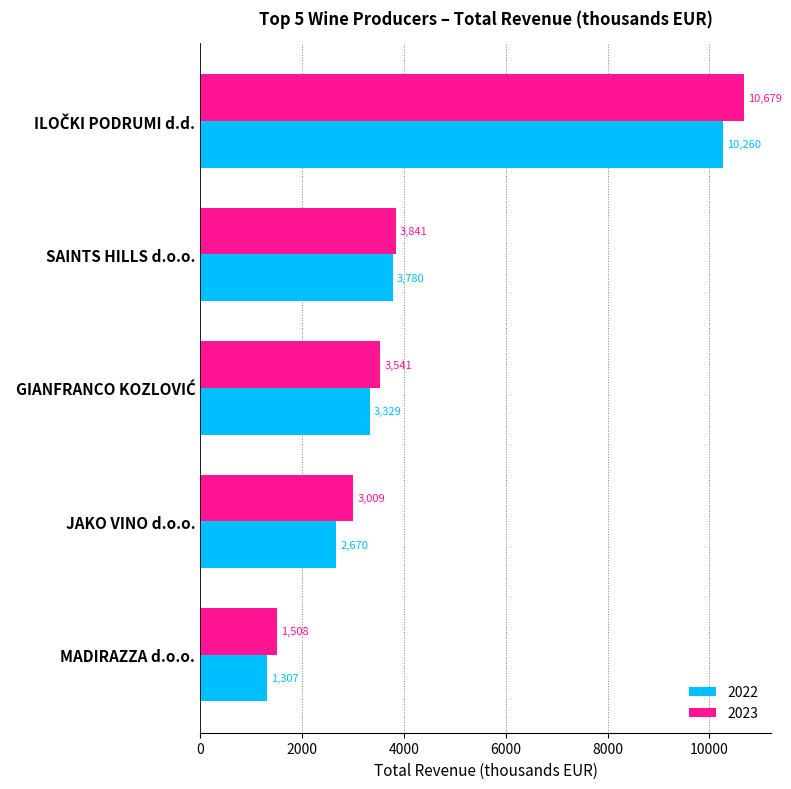

How many series are shown in this chart?

2